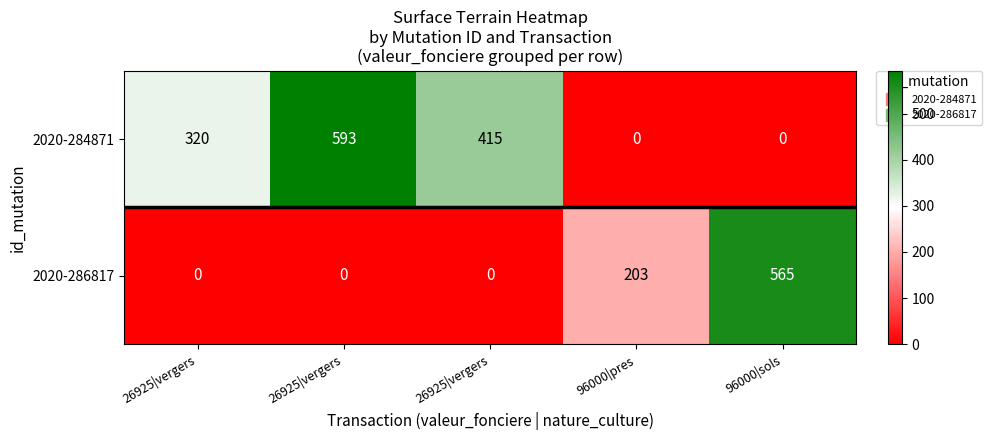

Which series has the widest spread of values?

2020-284871